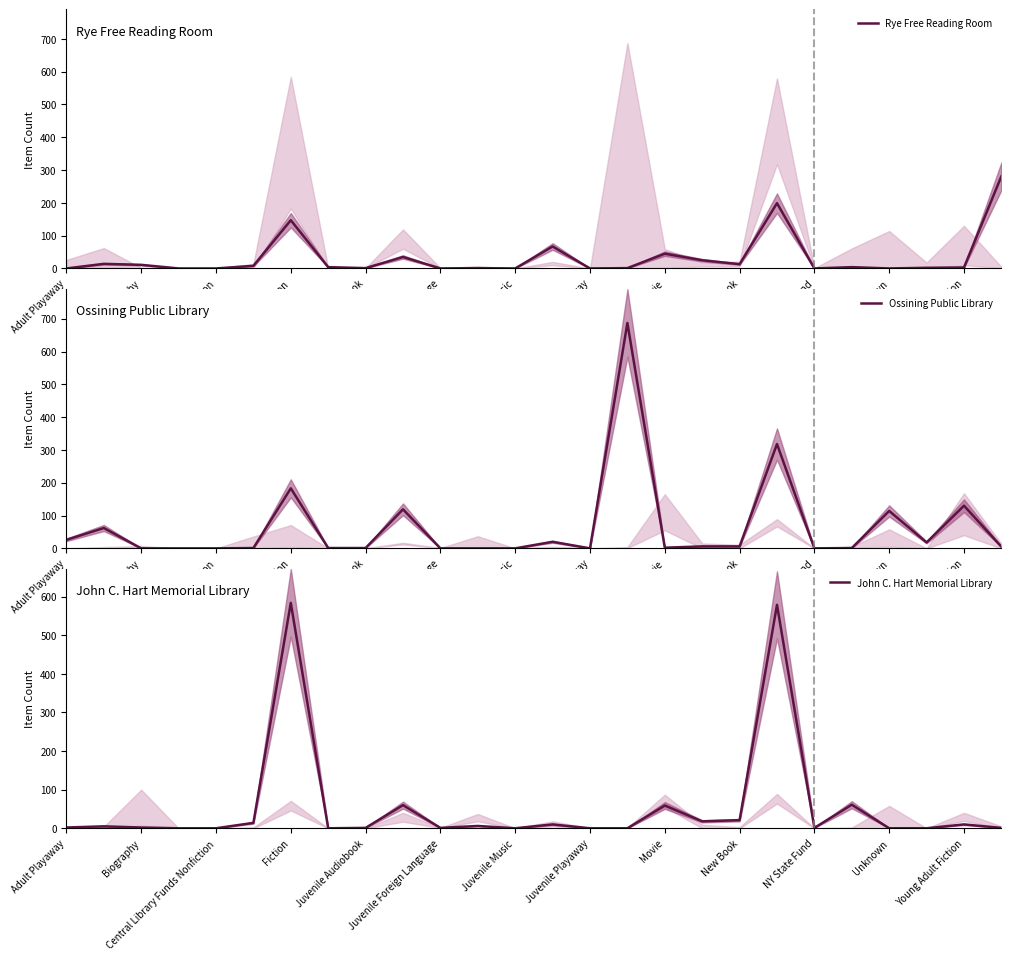

Which label corresponds to the smallest value in the chart?

Adult Playaway